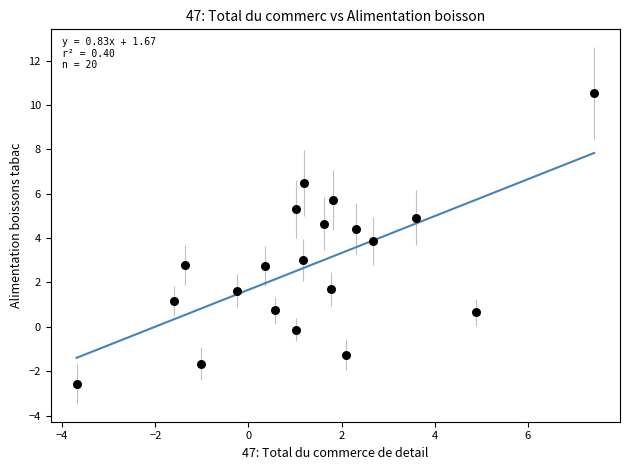

What is the range of X values (max minus min)?

11.1